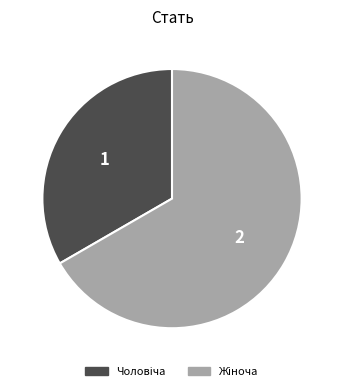

Is there any slice that represents more than half of the pie?

Yes